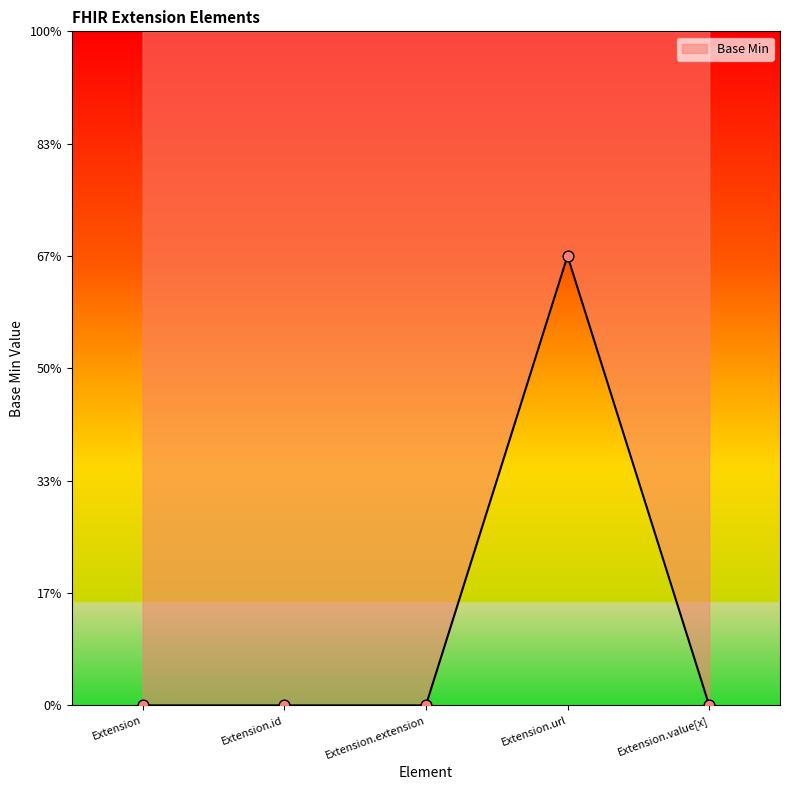

What is the change in value from Extension to Extension.url?

+1